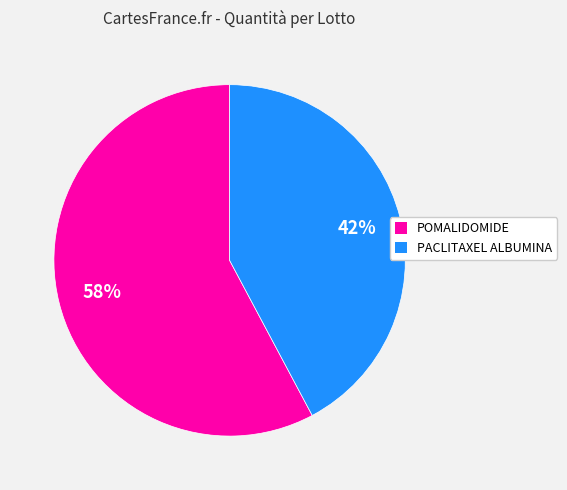

What percentage is the PACLITAXEL ALBUMINA slice, to the nearest percent?

42%